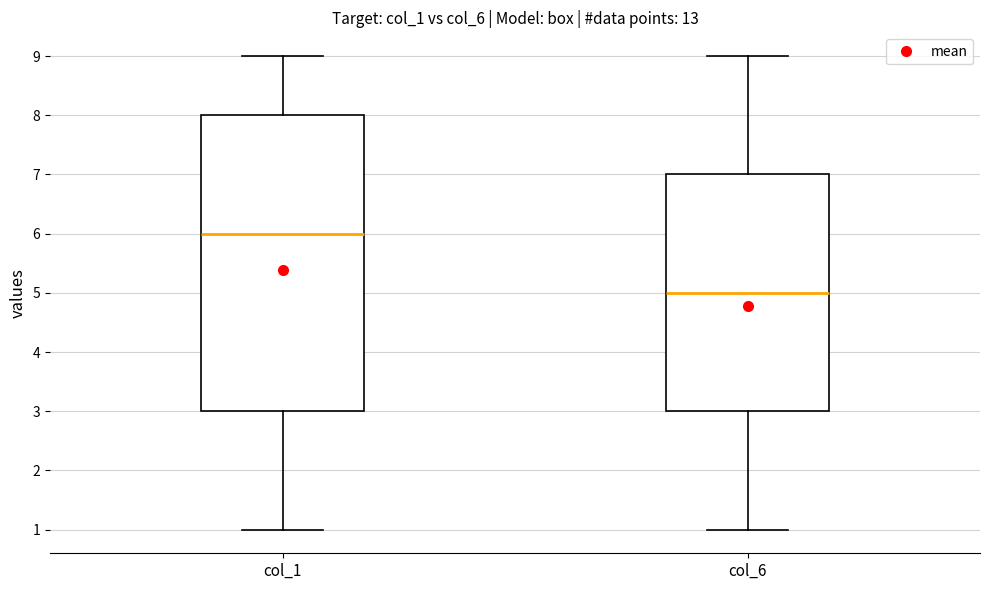

Reading left to right, read every box against the y-axis: the position of its median line, the range the box covers, and the ends of its whiskers. The values are not printed on the chart, so give them approximately, as read against the axis.

col_1: median 6, box 3 to 8, whiskers 1 to 9
col_6: median 5, box 3 to 7, whiskers 1 to 9